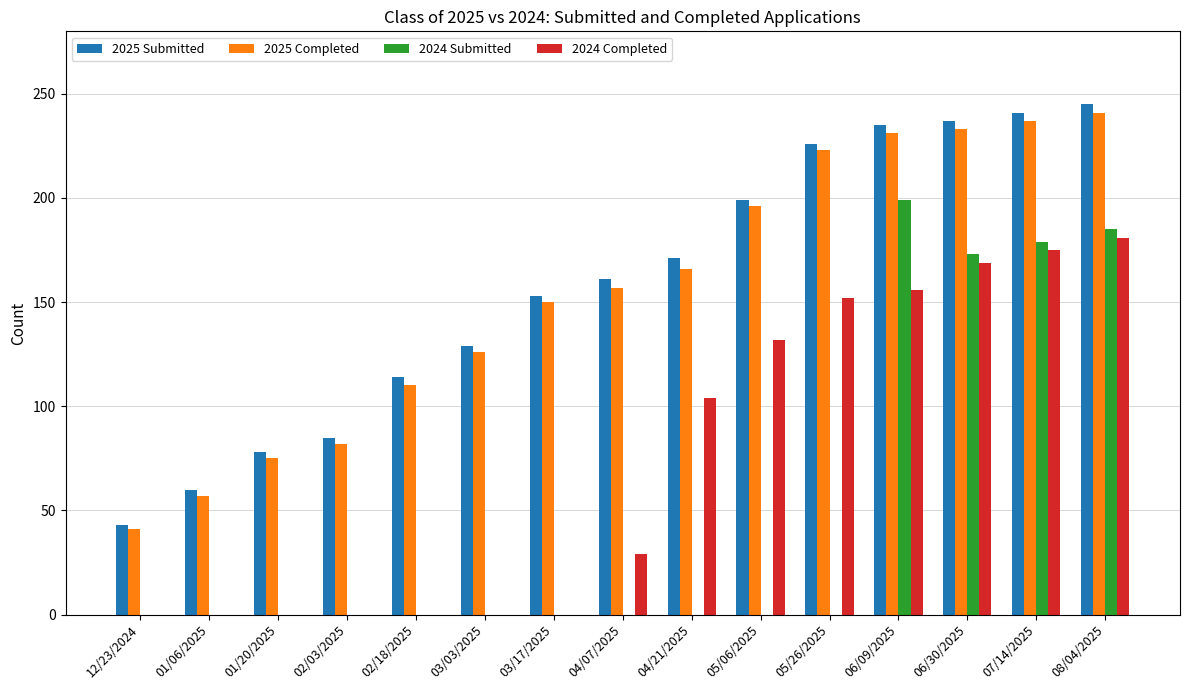

At which label does 2024 Completed reach its peak?

08/04/2025